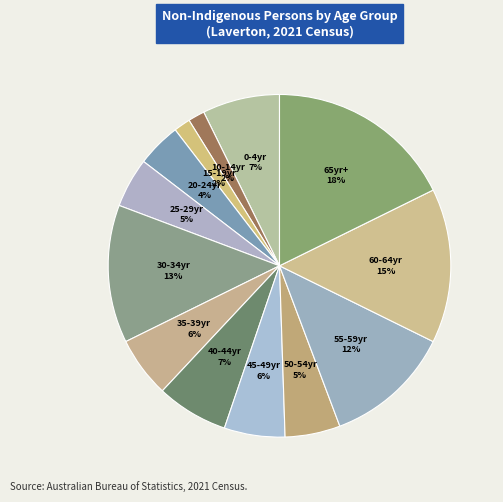

Is there any slice that represents more than half of the pie?

No